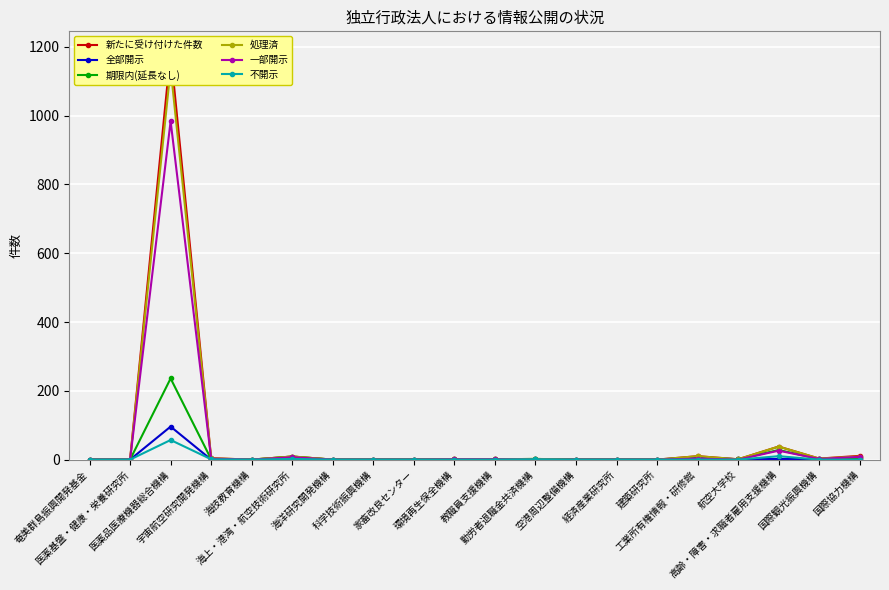

What is the sum of all 処理済 values?

1215